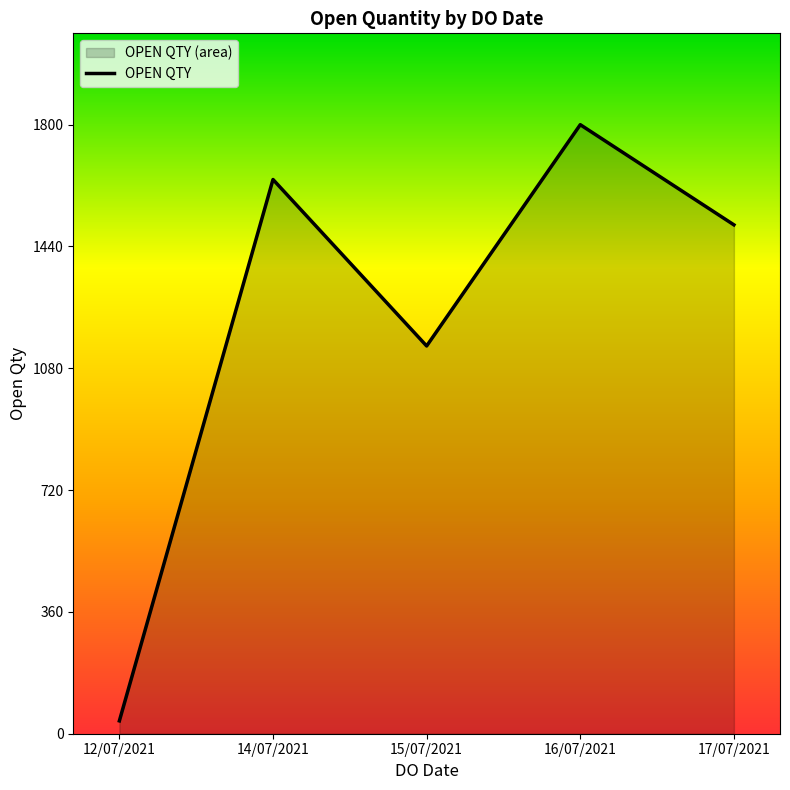

How many lines are shown in the chart?

1